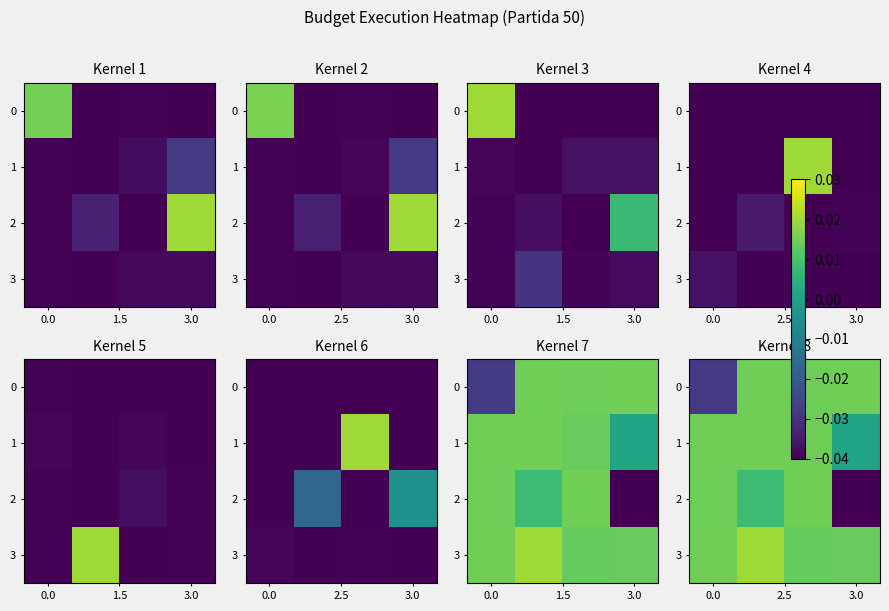

At how many categories does at least one series exceed 0?

4